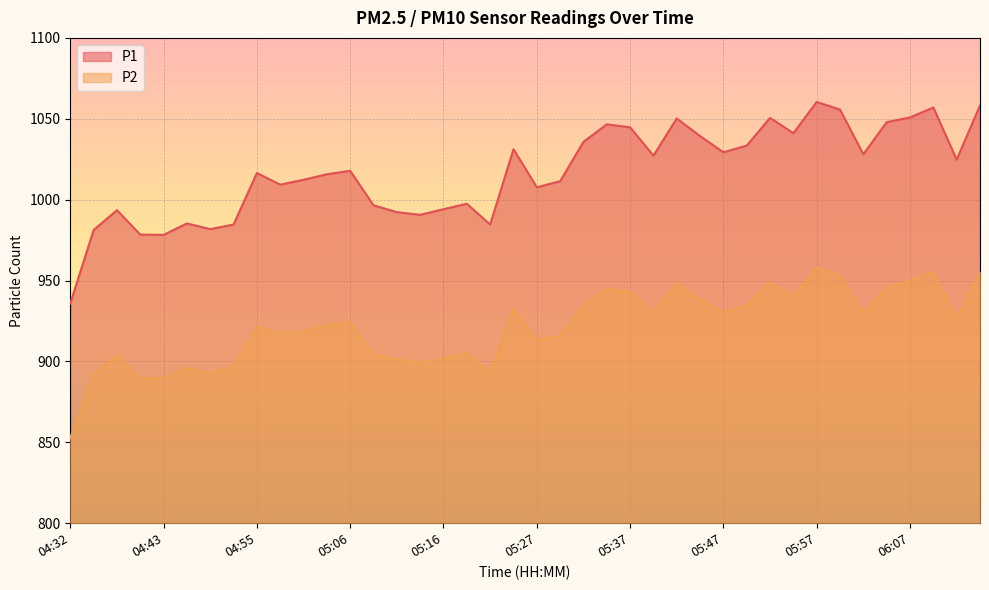

Which has a higher value, 05:35 or 05:40?

05:35